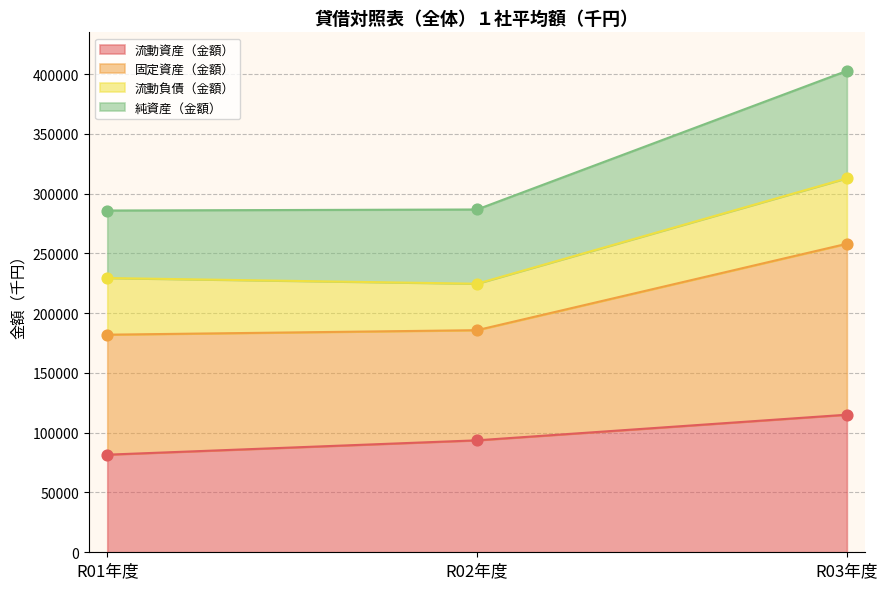

What is the lowest value of the 流動資産（金額） series?

81633